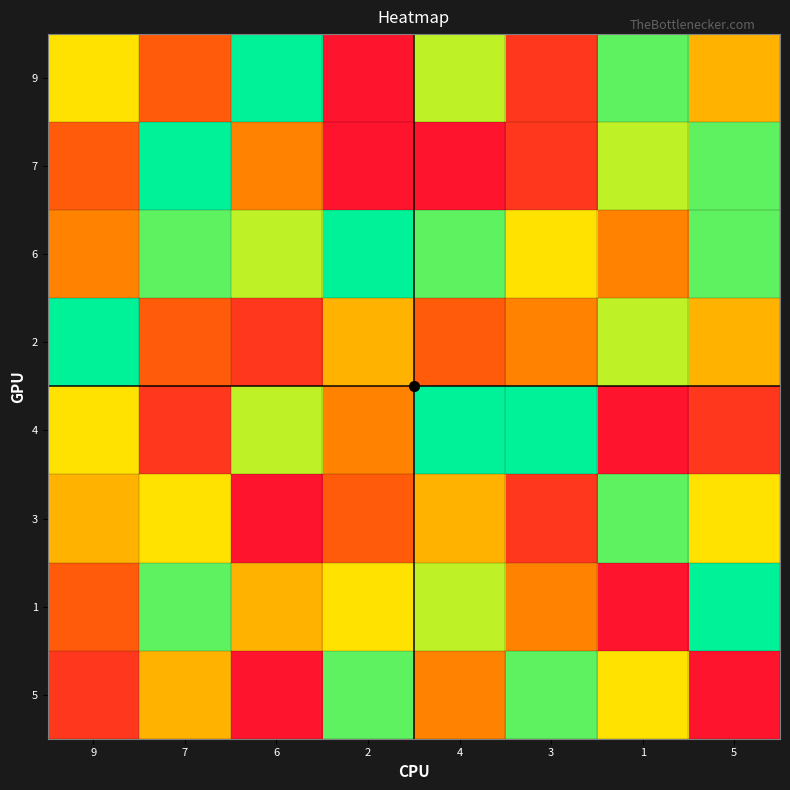

Which label corresponds to the largest value in the chart?

6